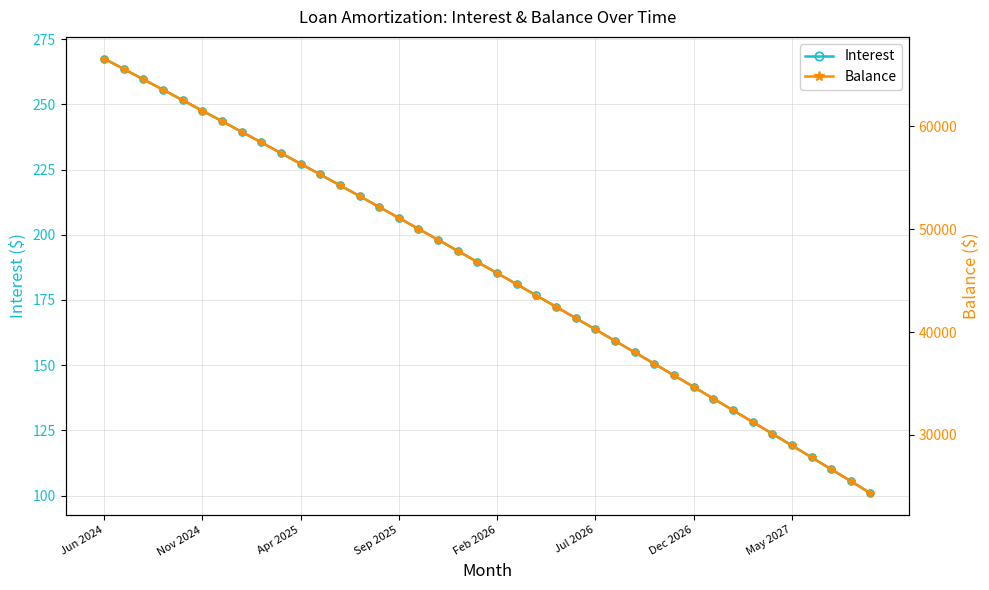

Which category has the highest value across all series?

Jun 2024